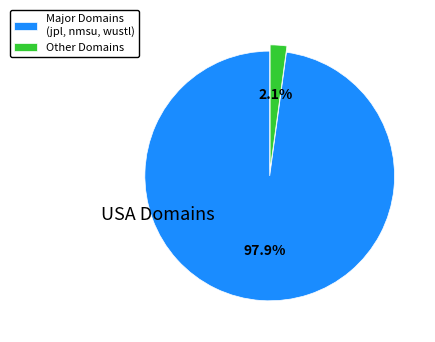

Is there a majority slice in this chart?

Yes